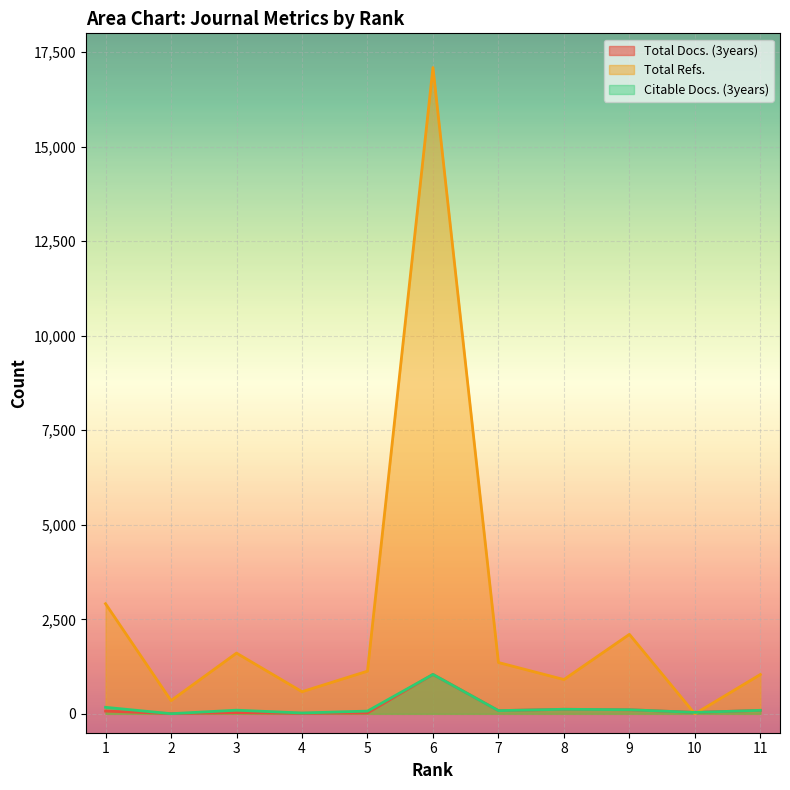

At 8, list the series in order from smallest to largest.

Total Docs. (3years), Citable Docs. (3years), Total Refs.